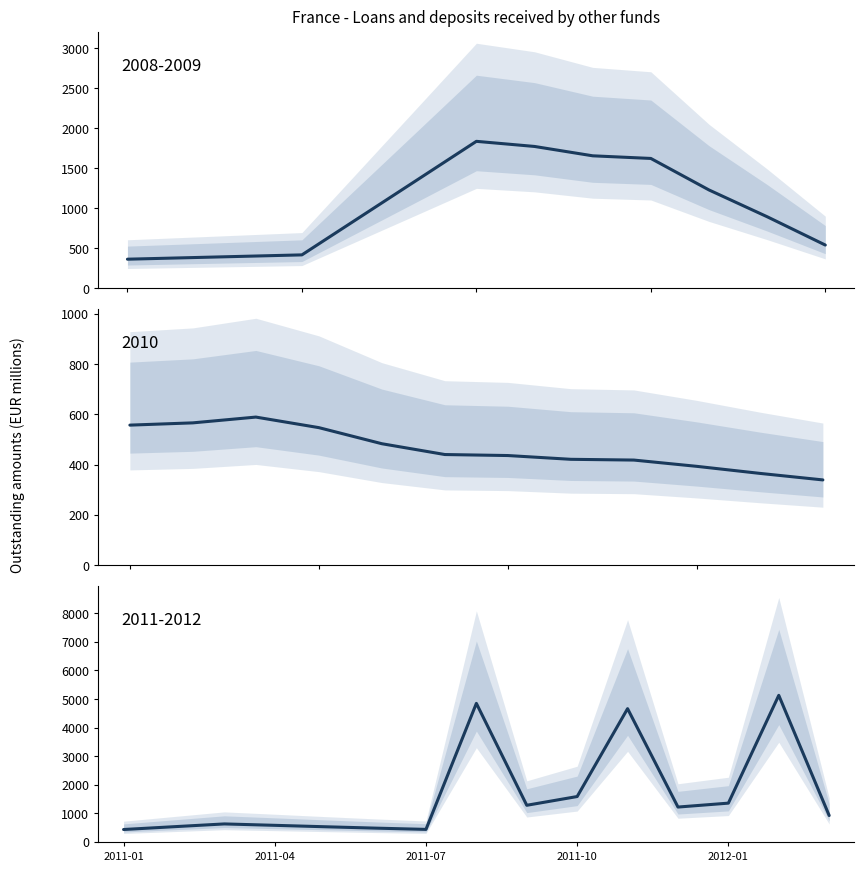

Where is the first local minimum?

2011-07